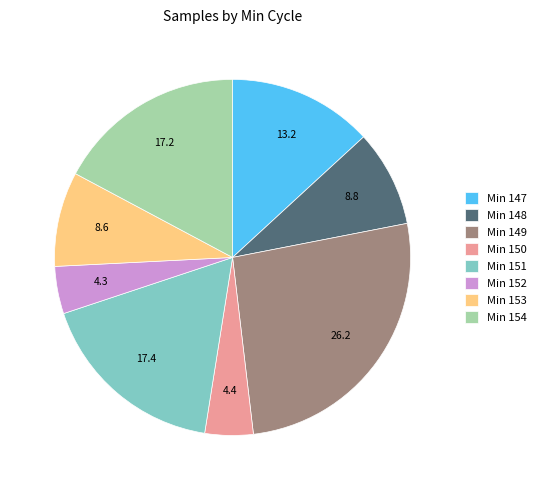

Do Min 151 and Min 154 together represent more than half of the pie?

No